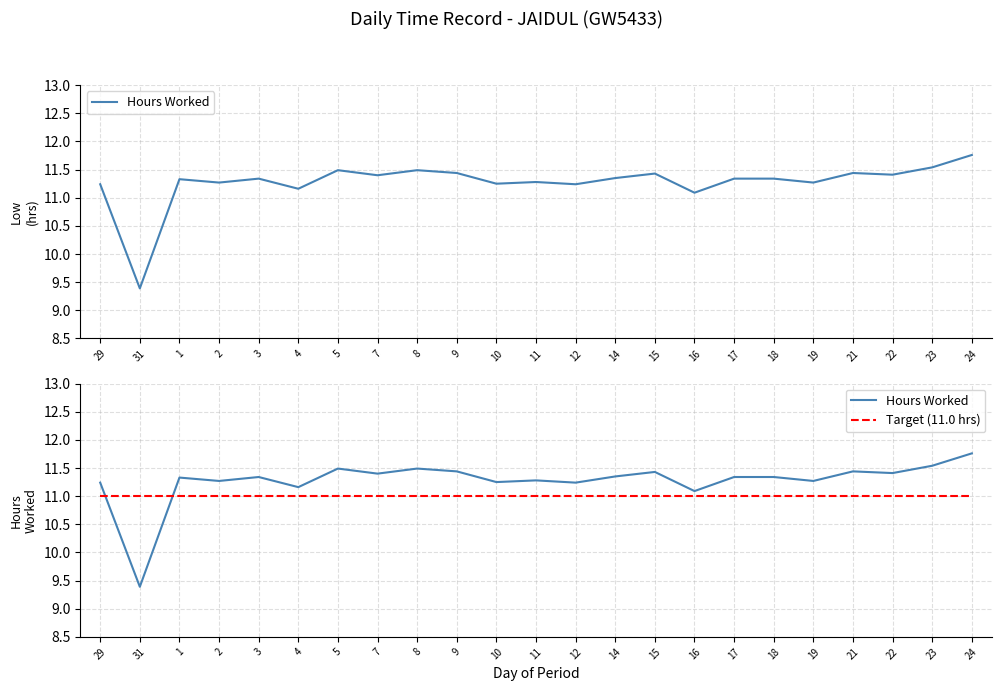

Is it true that Target (11.0 hrs) equals 11.0 at 12?

True